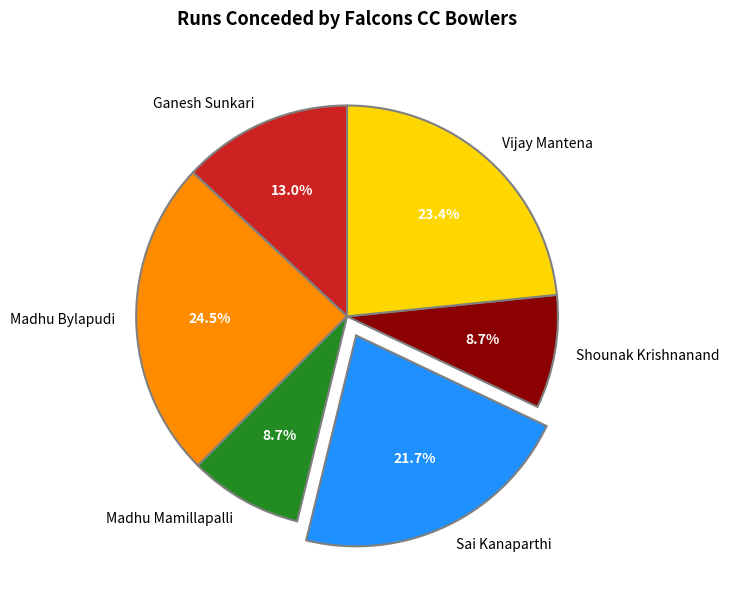

Do Madhu Bylapudi and Sai Kanaparthi together represent more than half of the pie?

No